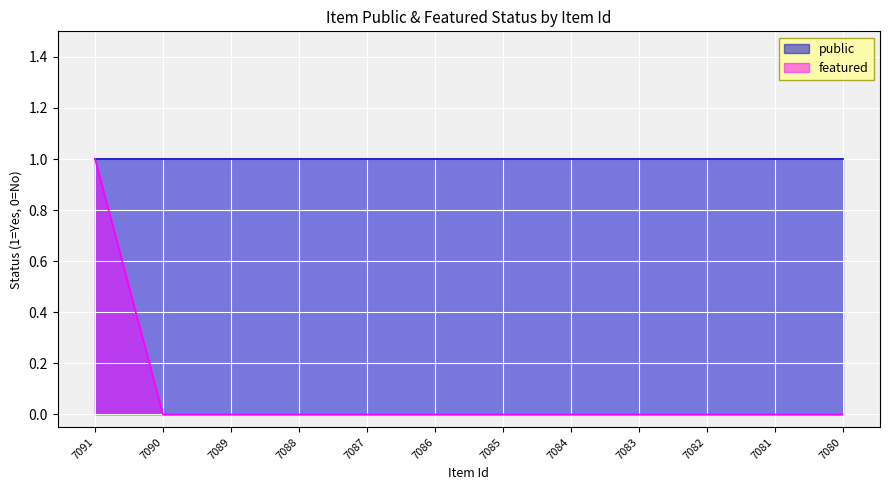

Is it true that the value at 7084 is 0?

True